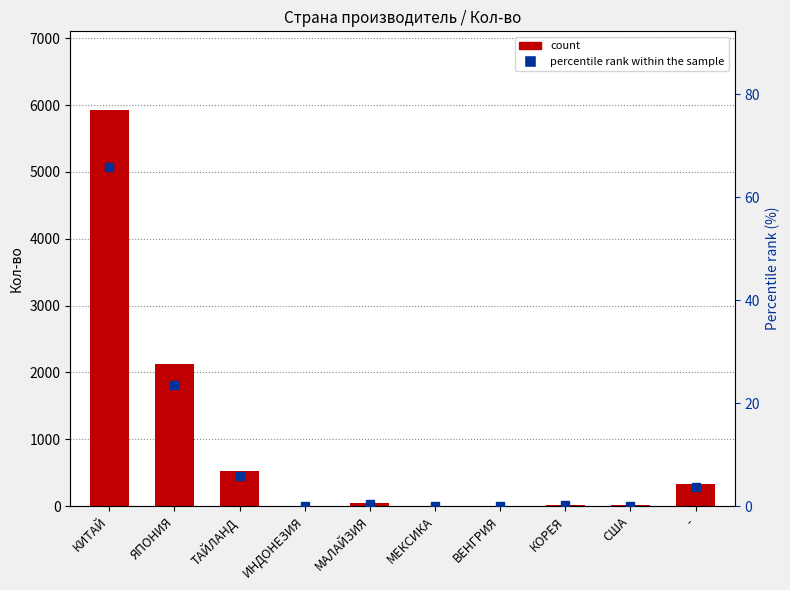

What is the difference between the maximum and minimum values in the percentile rank within the sample series?

65.9